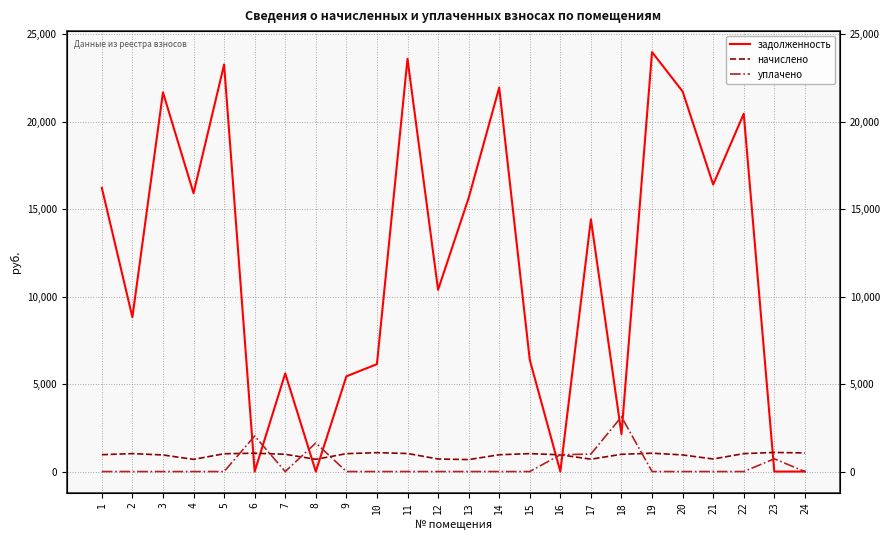

Where is начислено nearest to the value 888?

3